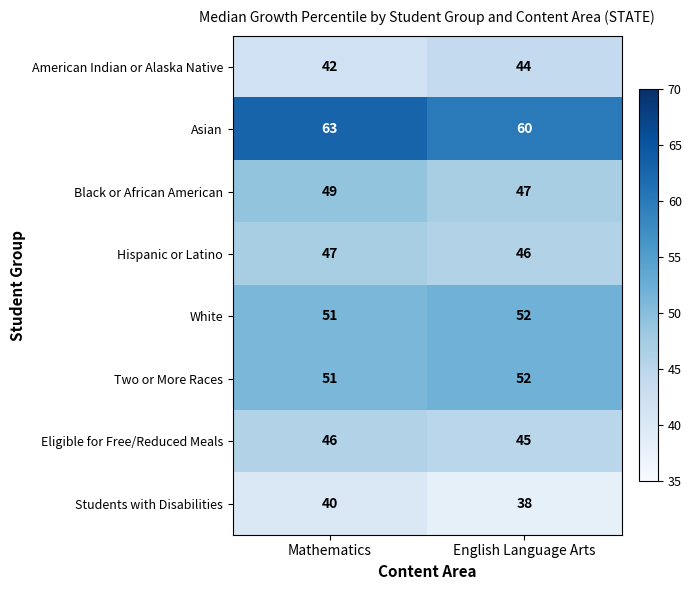

Which category has the lowest value across all series?

English Language Arts